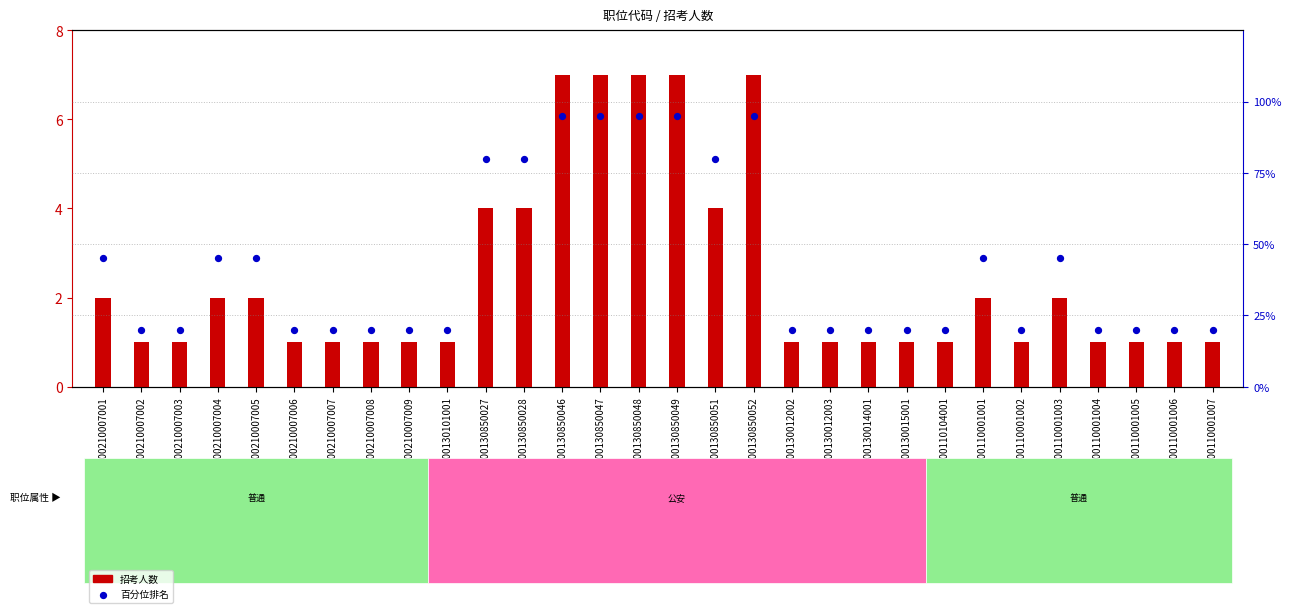

Which series has the widest spread of Y values?

百分位排名